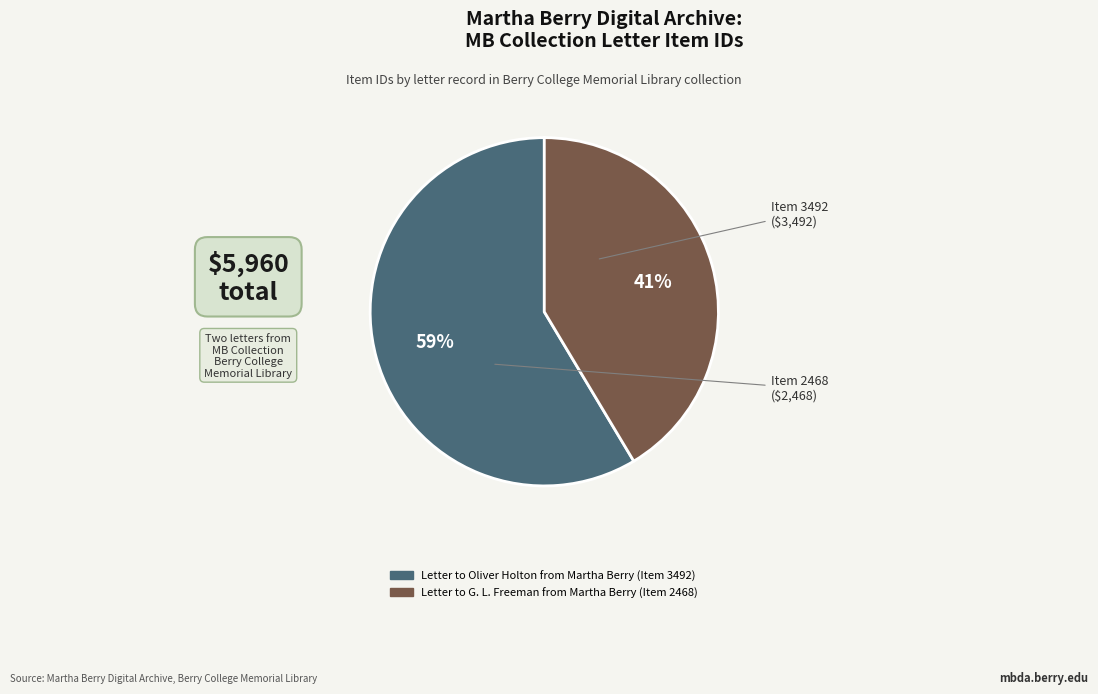

Count the number of slices in the pie.

2